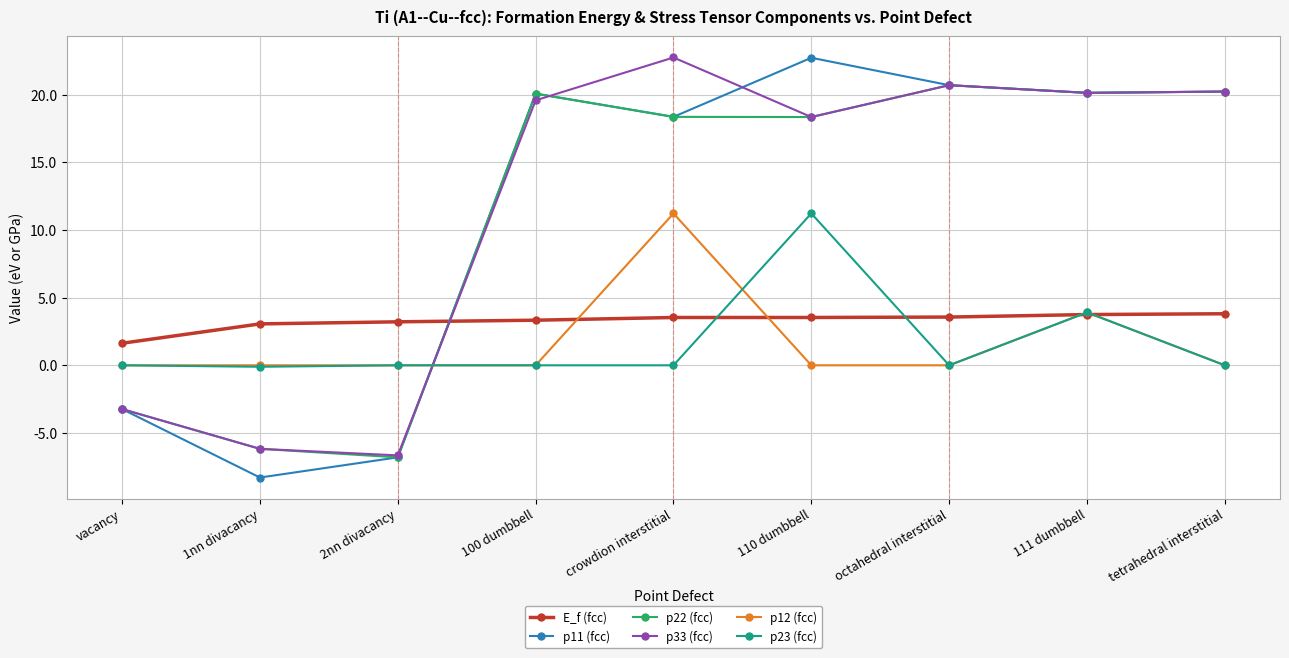

What is the total value across all series at 111 dumbbell?

72.0